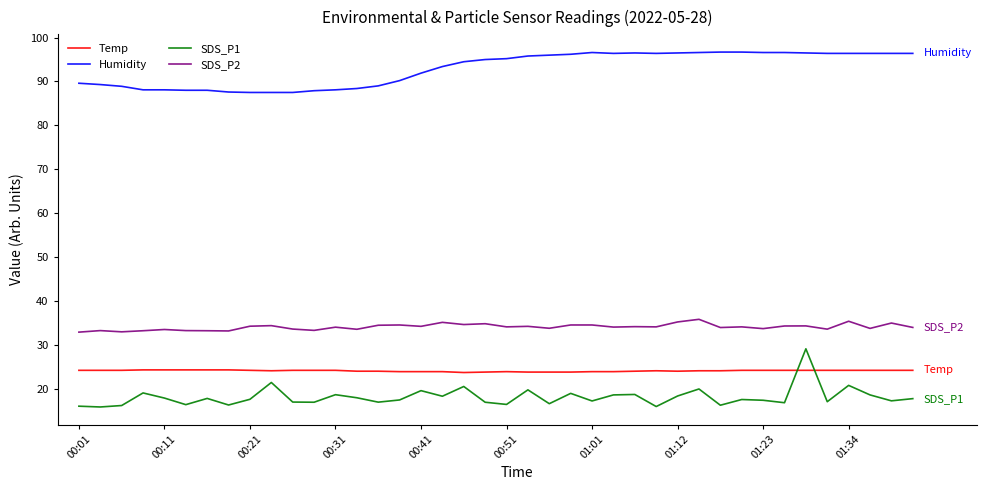

Which series has the widest spread of values?

SDS_P1